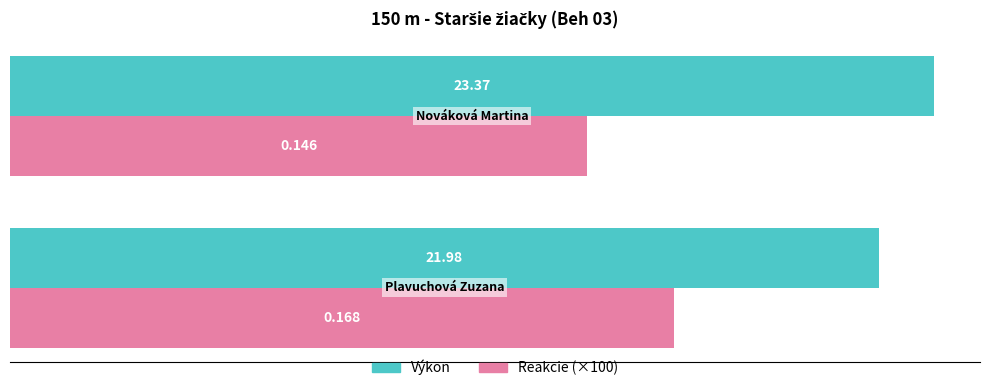

What is the value of the Reakcie (×100) bar at the 2nd from the left?

14.6